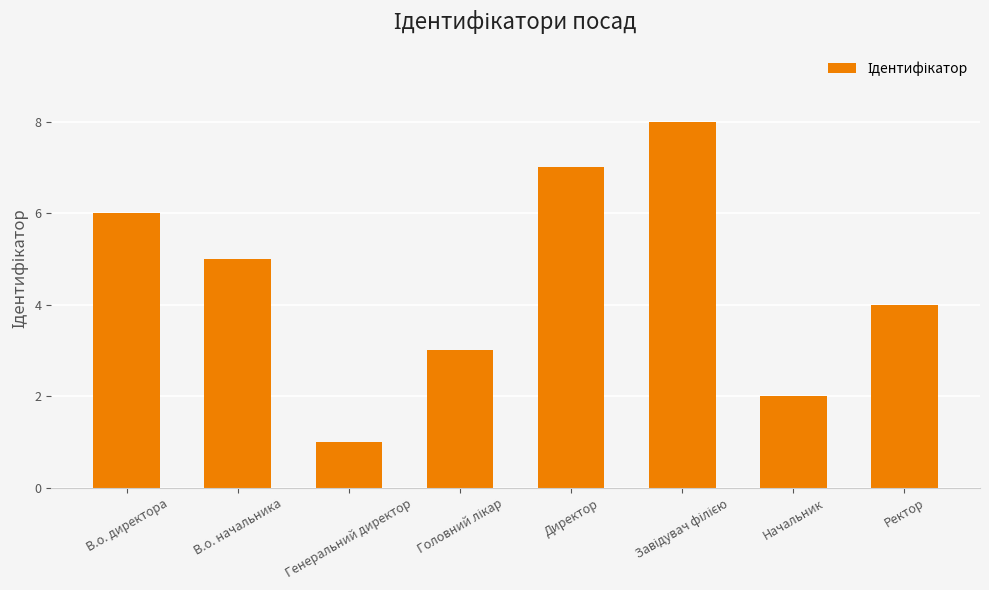

What is the difference between the second highest and second lowest values?

5